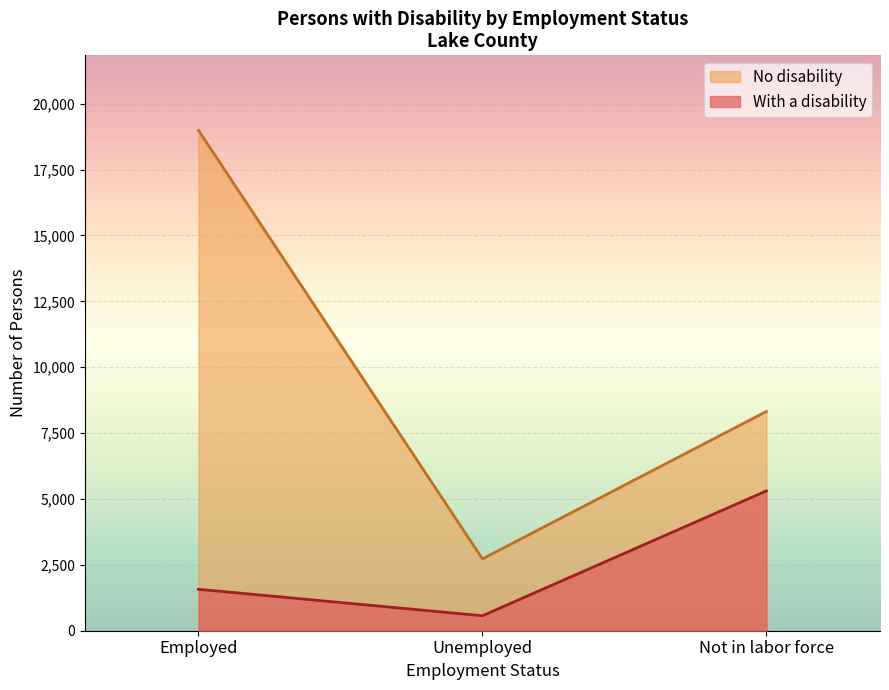

What is the approximate value of No disability at Employed?

18986